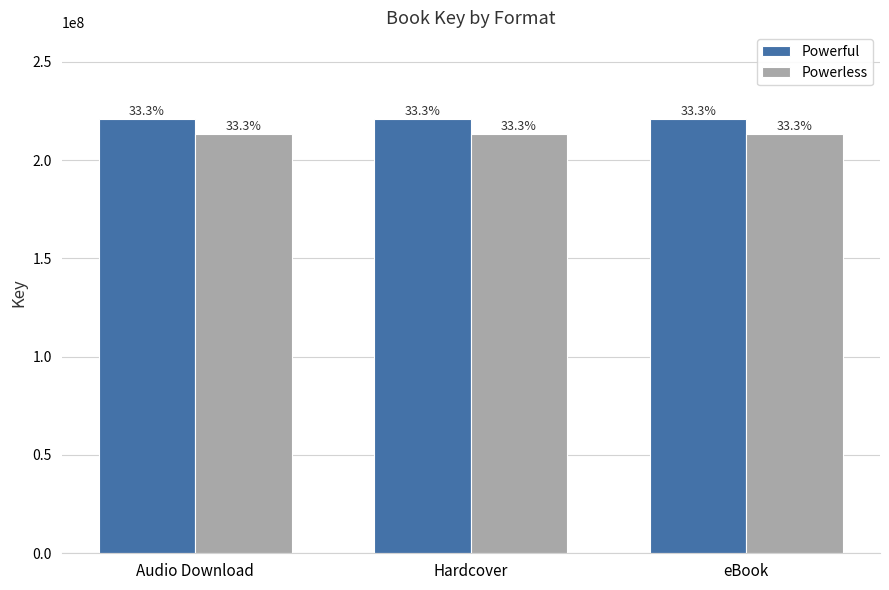

What are all the series names shown in the legend?

Powerful, Powerless